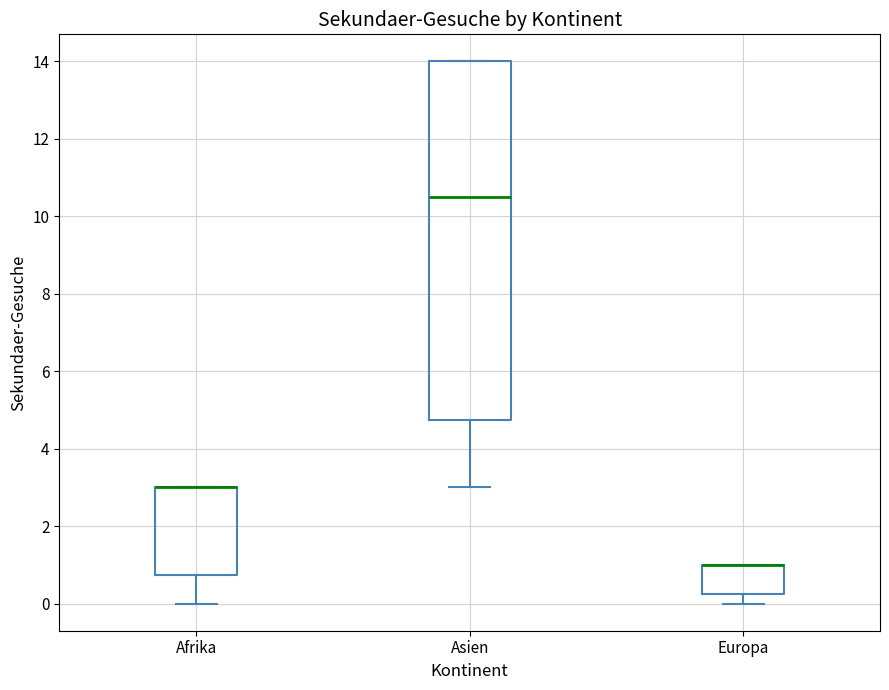

Reading left to right, read every box against the y-axis: the position of its median line, the range the box covers, and the ends of its whiskers. The values are not printed on the chart, so give them approximately, as read against the axis.

Afrika: median 3.0 (drawn on the box's upper edge), box 0.8 to 3.0, whiskers 0.0 to 3.0
Asien: median 10.6, box 4.8 to 14.0, whiskers 3.0 to 14.0
Europa: median 1.0 (drawn on the box's upper edge), box 0.2 to 1.0, whiskers 0.0 to 1.0